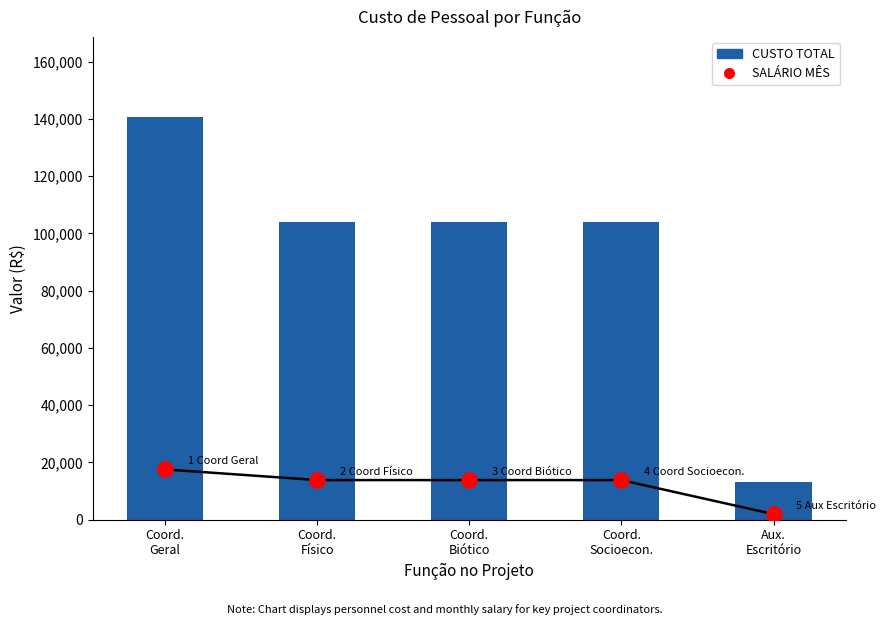

Which series has the largest total across all categories?

CUSTO TOTAL